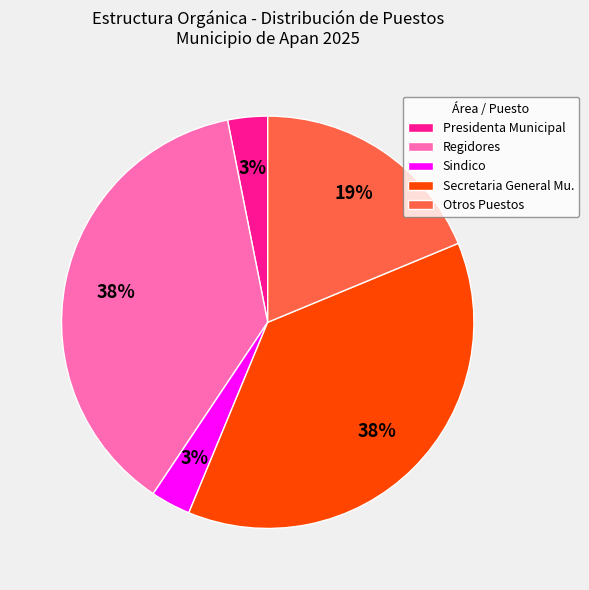

Is there a majority slice in this chart?

No